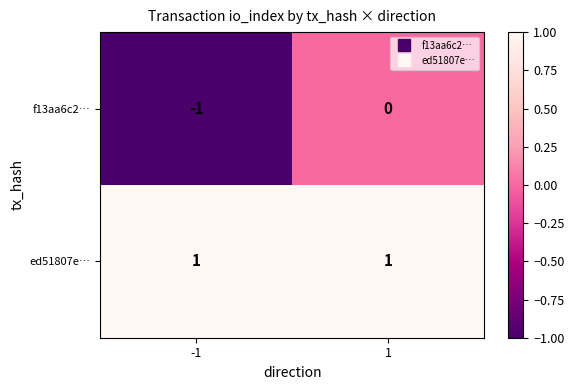

Which series changed the most between -1 and 1?

f13aa6c2…